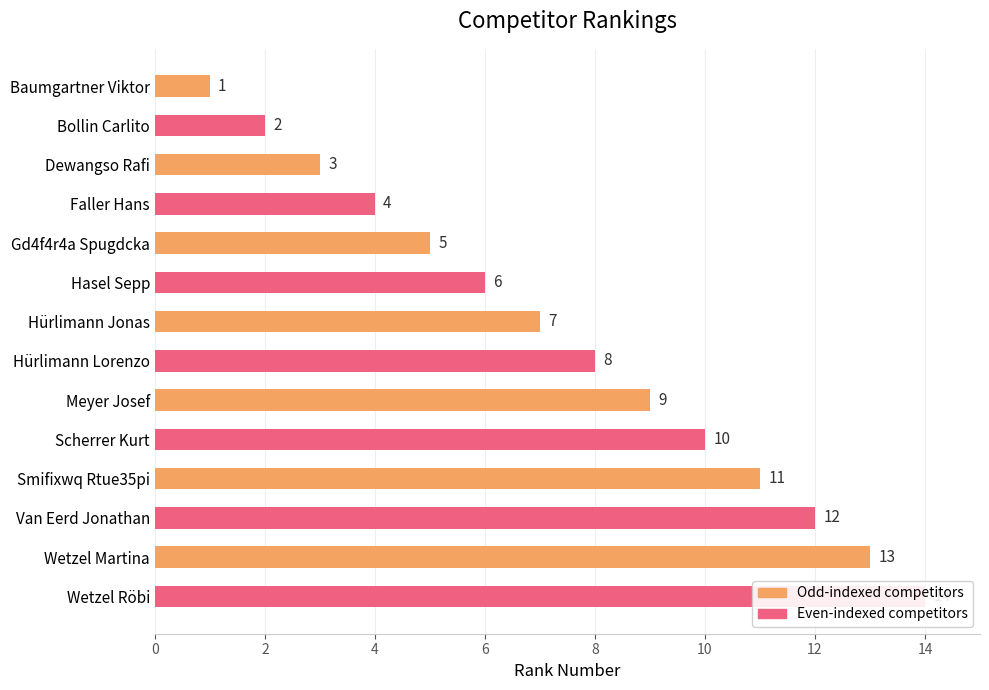

The value at Faller Hans is 7. True or false?

False